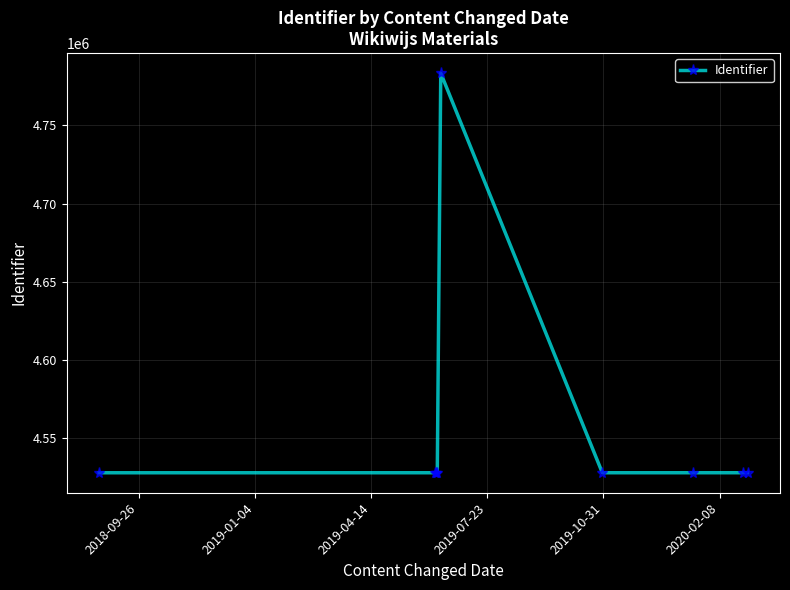

What is the minimum value shown in the chart?

4527573.1